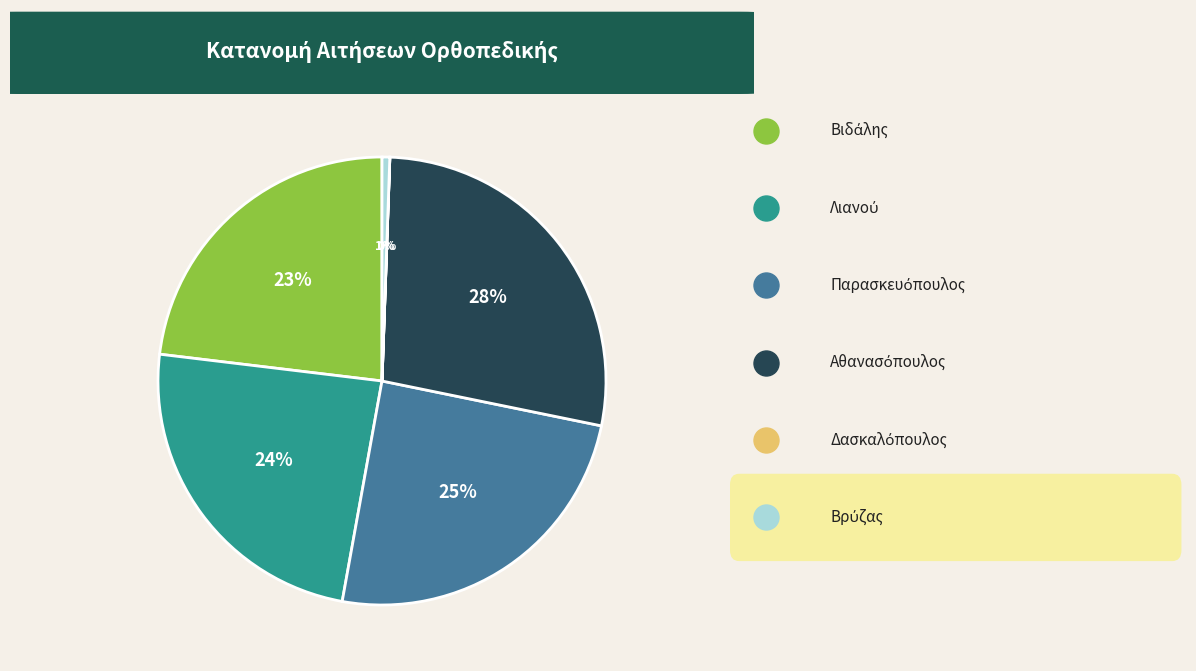

Does any single category account for the majority?

No